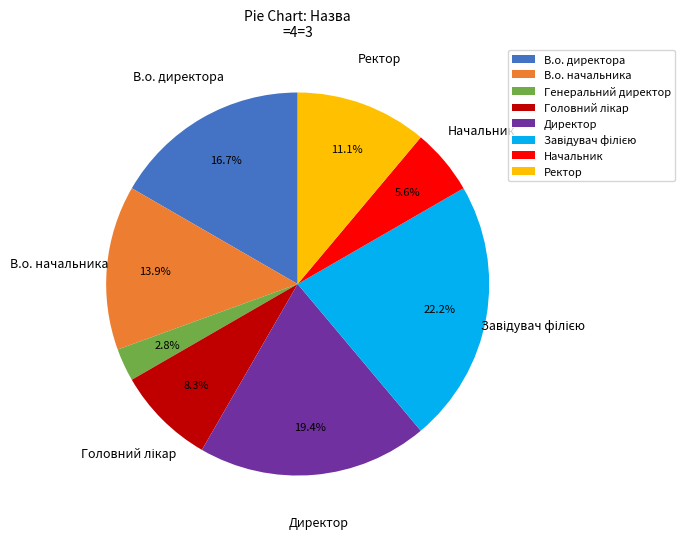

What percentage is the Начальник slice, to the nearest percent?

6%